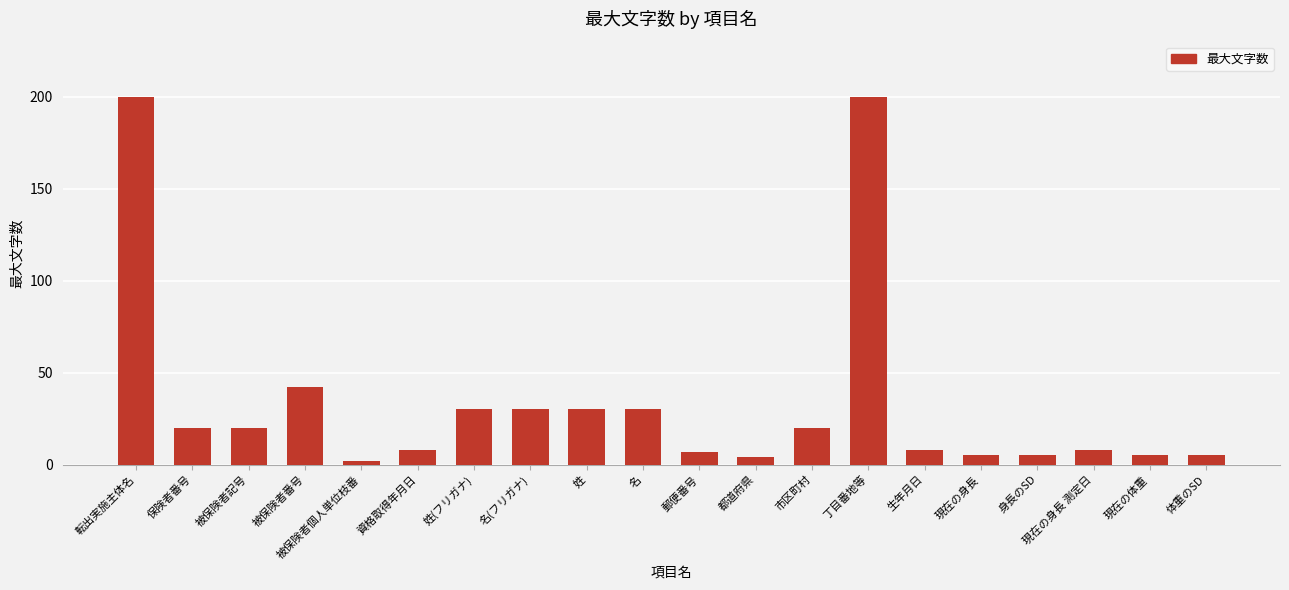

Reading left to right, transcribe all the data shown in this chart.

200	20	20	42	2	8	30	30	30	30	7	4	20	200	8	5	5	8	5	5